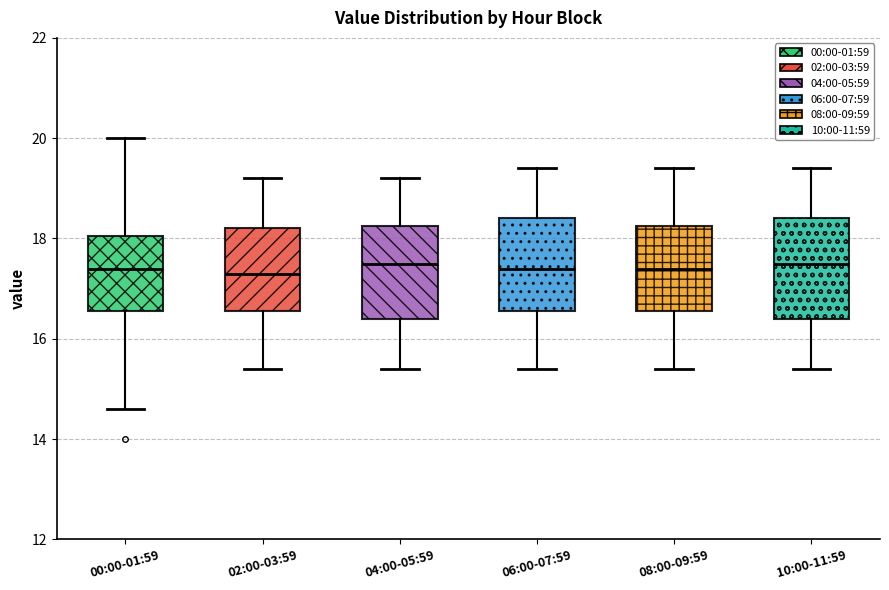

Reading left to right, read every box against the y-axis: the position of its median line, the range the box covers, and the ends of its whiskers. The values are not printed on the chart, so give them approximately, as read against the axis.

00:00-01:59: median 17.4, box 16.6 to 18.0, whiskers 14.6 to 20.0
02:00-03:59: median 17.4, box 16.6 to 18.2, whiskers 15.4 to 19.2
04:00-05:59: median 17.6, box 16.4 to 18.2, whiskers 15.4 to 19.2
06:00-07:59: median 17.4, box 16.6 to 18.4, whiskers 15.4 to 19.4
08:00-09:59: median 17.4, box 16.6 to 18.2, whiskers 15.4 to 19.4
10:00-11:59: median 17.6, box 16.4 to 18.4, whiskers 15.4 to 19.4